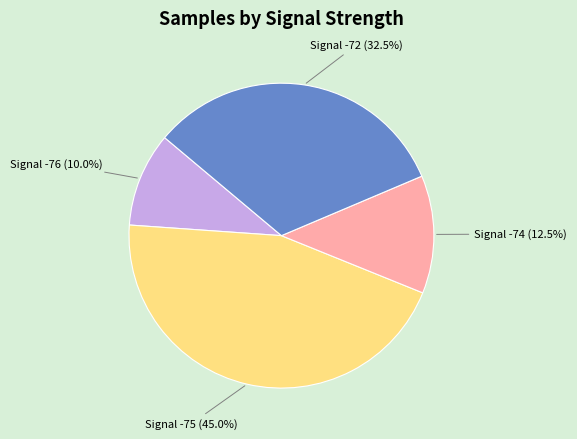

Is there a majority slice in this chart?

No